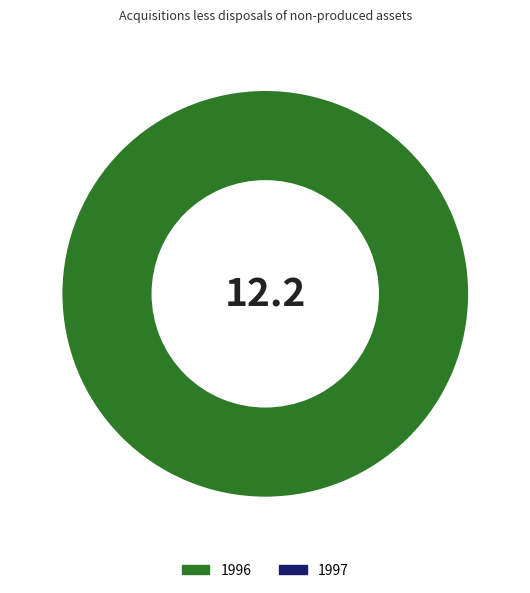

Is there any slice that represents more than half of the pie?

Yes